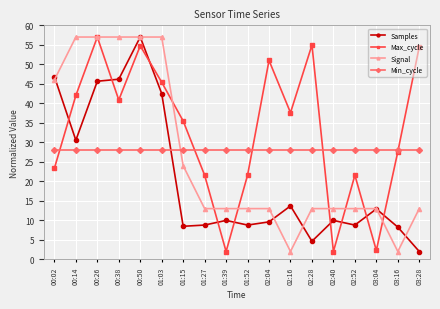

In Max_cycle, how many points are higher than both neighbors (excluding endpoints)?

5